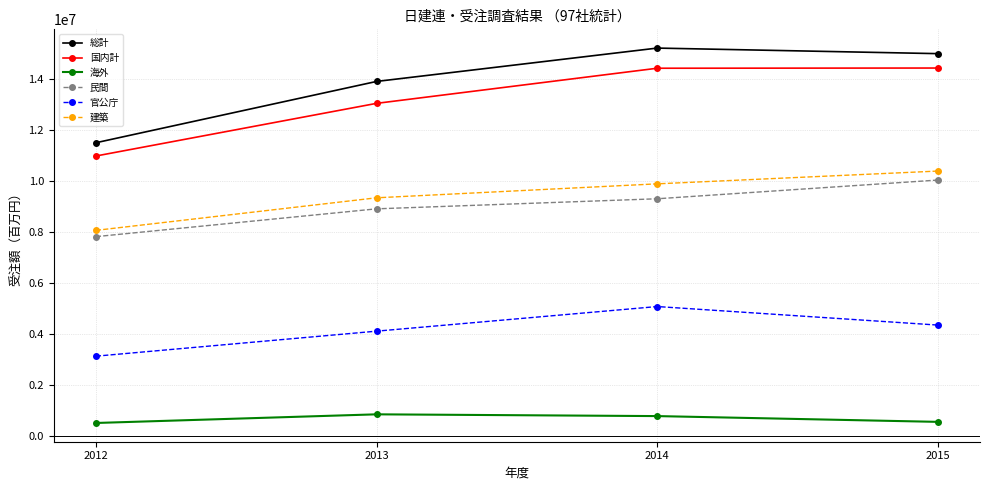

True or false: 官公庁 and 建築 intersect in this chart.

False